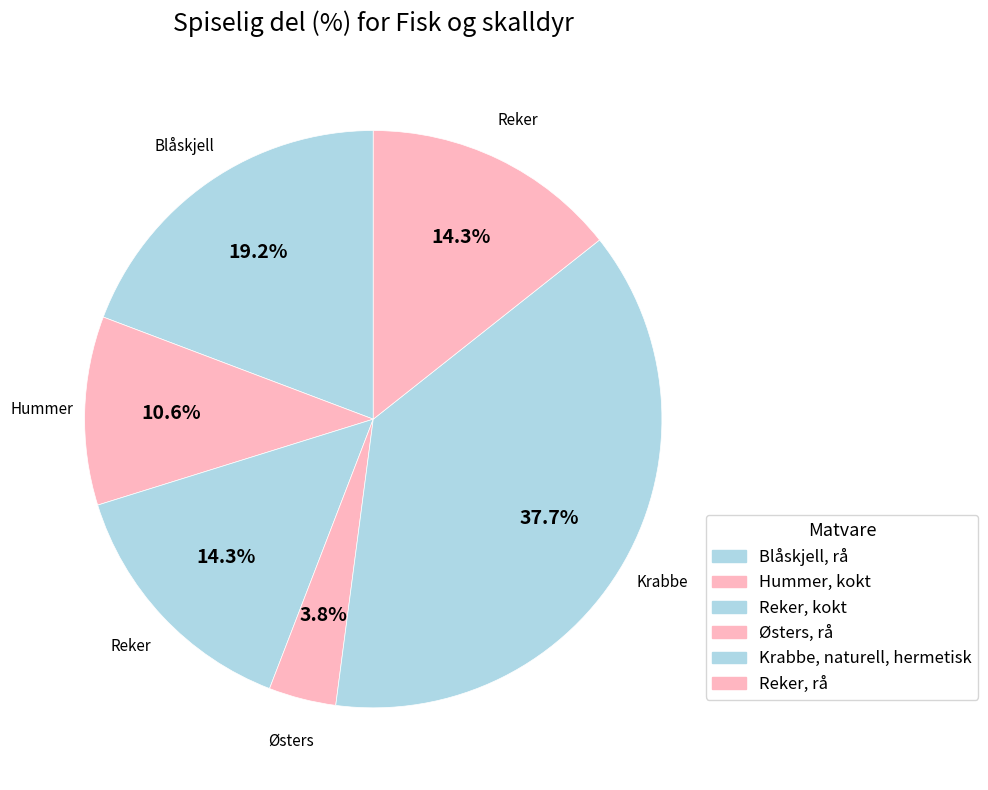

How many slices are in this pie chart?

6